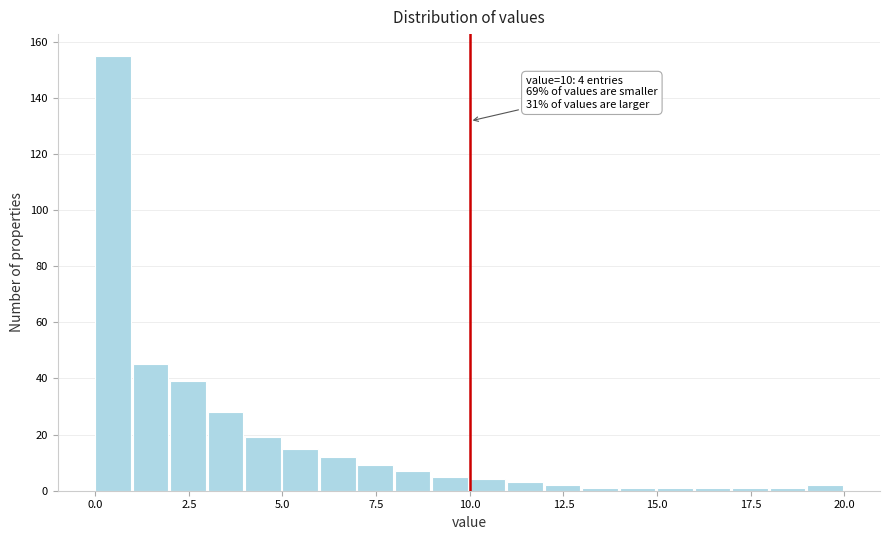

Around what value on the x-axis is the tallest bar? Give the approximate position of its centre, as read against the axis.

0.5